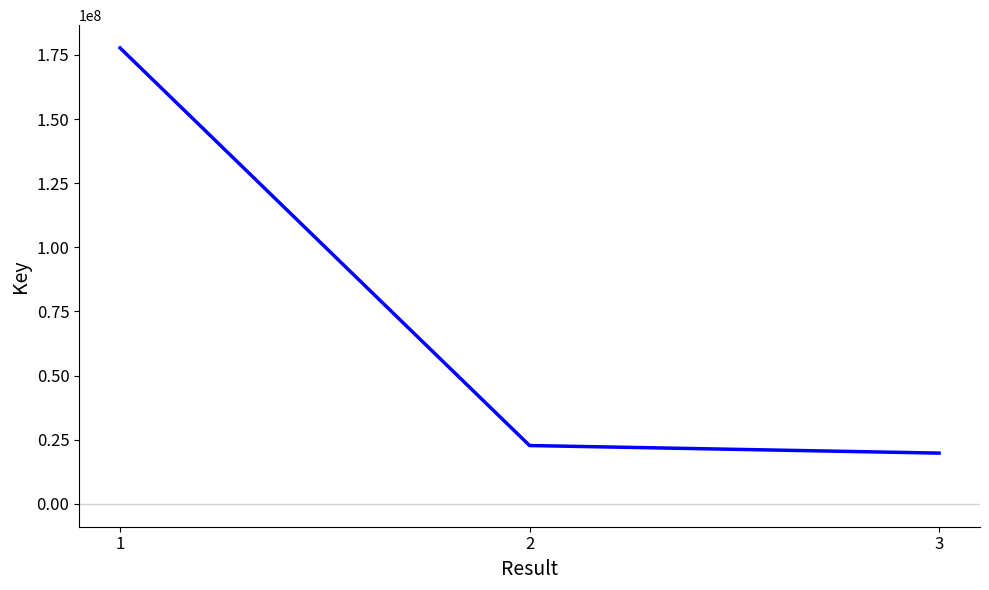

What is the difference between the values at 3 and 1?

157899238